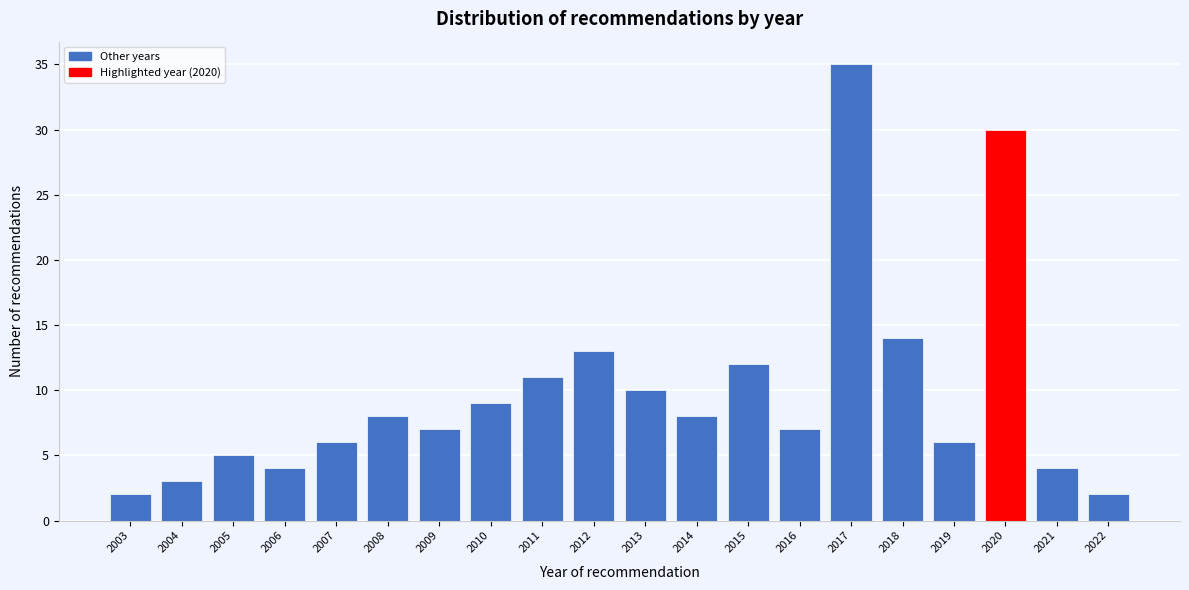

Reading left to right, what are all the values shown in this chart?

2	3	5	4	6	8	7	9	11	13	10	8	12	7	35	14	6	30	4	2